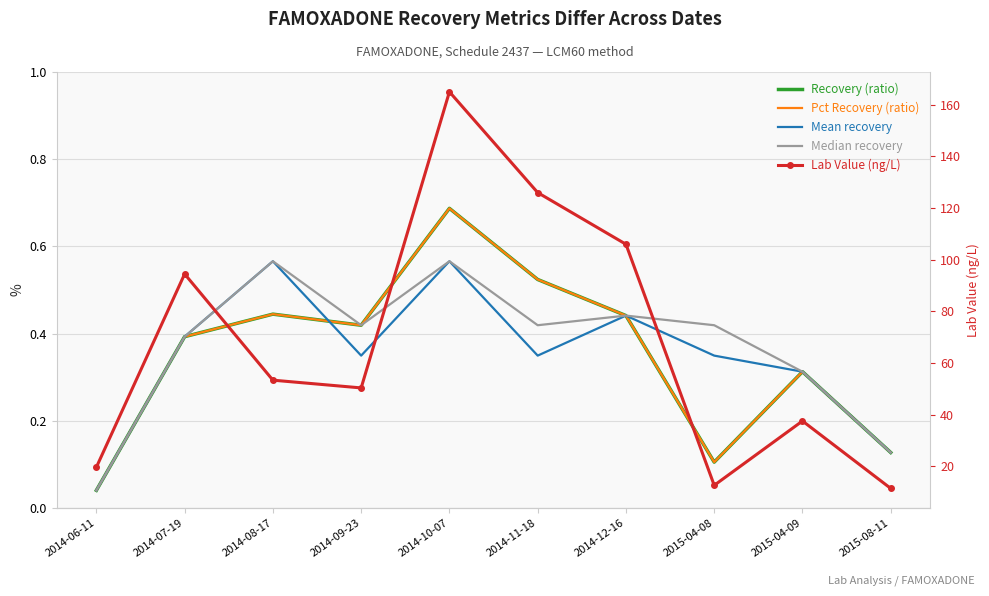

What is the label of the 6th point from the left?

2014-11-18